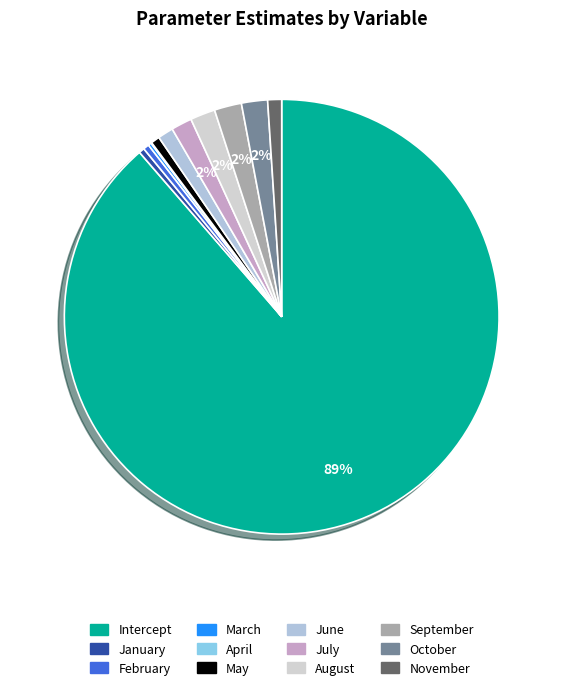

To the nearest percent, what percentage of the pie is October?

2%